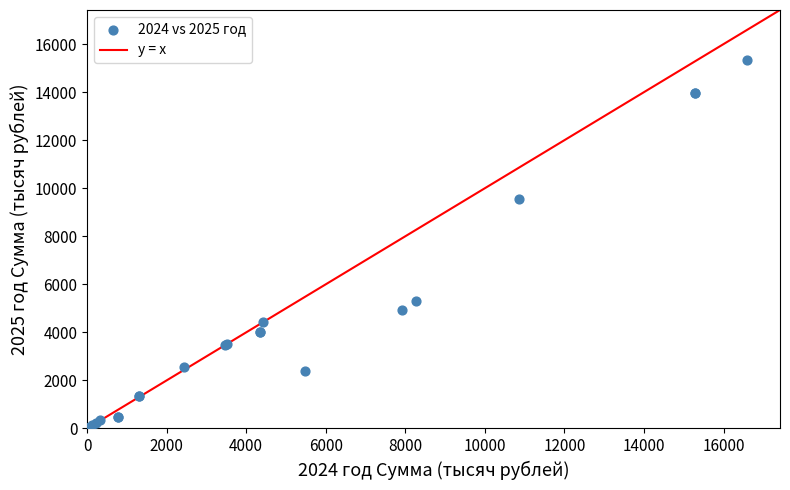

What Y value in the scatter plot is closest to 7659?

9539.7